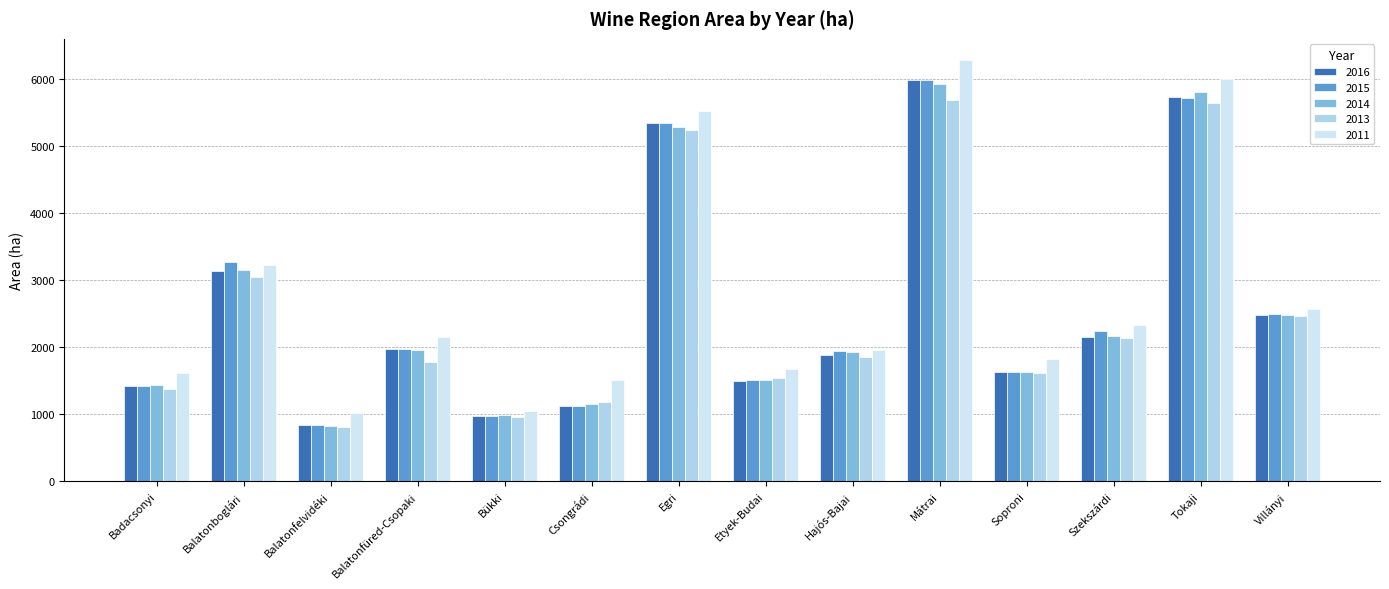

Which series changed the most between Szekszárdi and Tokaji?

2011